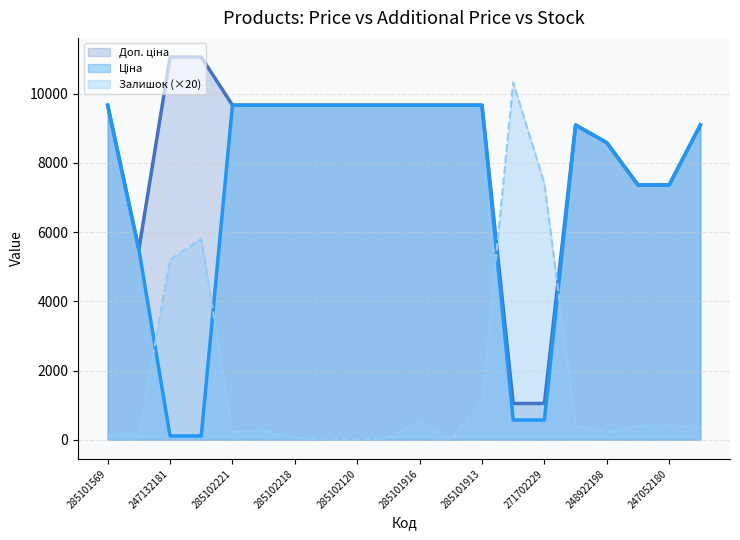

Reading right to left, extract all data points from this chart.

Ціна: 9092.0	7360.2	7360.2	8581.1	9092.0	571.6	571.6	9664.7	9664.7	9664.7	9664.7	9664.7	9664.7	9664.7	9664.7	9664.7	110.5	110.5	5497.3	9664.7
Доп. ціна: 9092.0	7360.2	7360.2	8581.1	9092.0	1048.0	1048.0	9664.7	9664.7	9664.7	9664.7	9664.7	9664.7	9664.7	9664.7	9664.7	11055.0	11055.0	5497.3	9664.7
Залишок: 360.0	420.0	400.0	220.0	400.0	7400.0	10320.0	1160.0	0.0	560.0	60.0	0.0	0.0	60.0	280.0	220.0	5800.0	5200.0	140.0	140.0